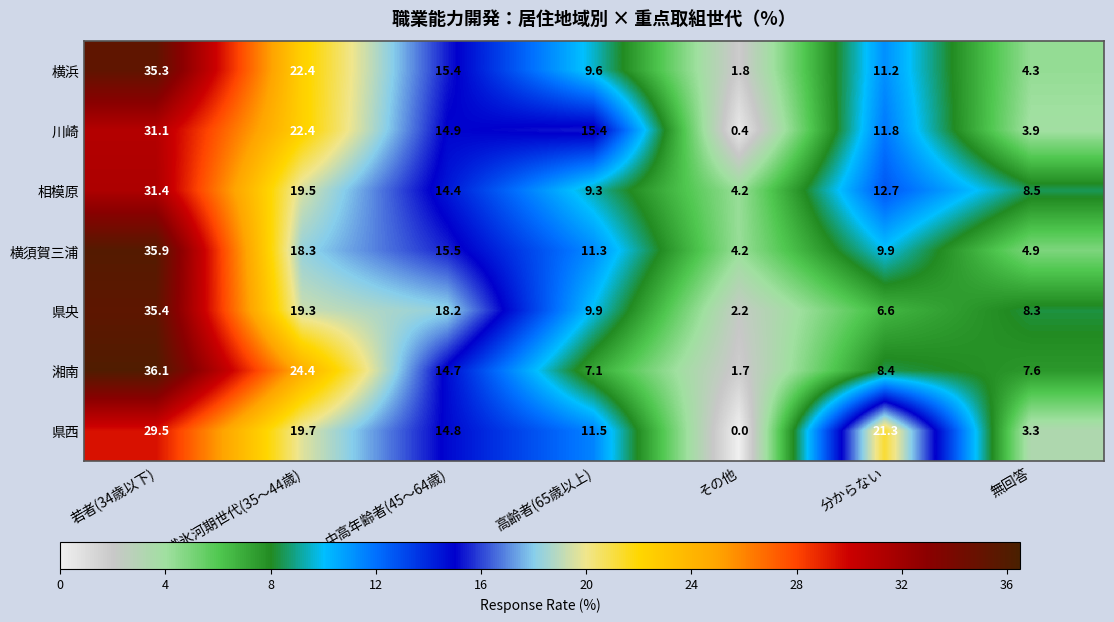

What is the difference between the maximum and minimum values in the 横須賀三浦 series?

31.7